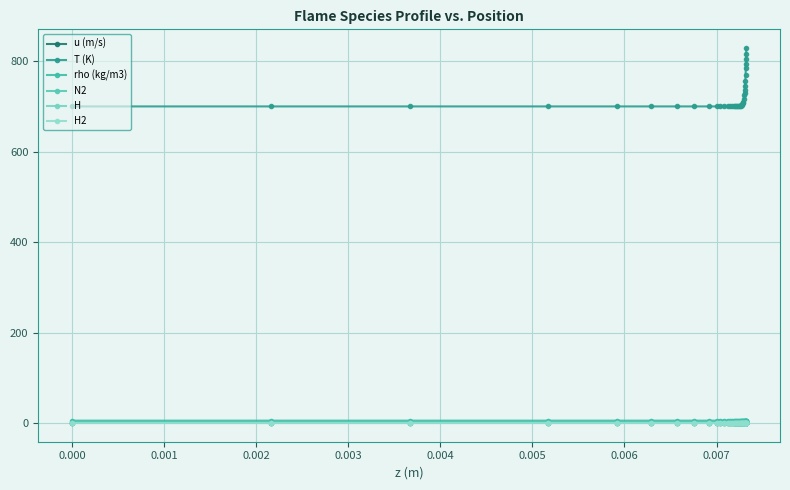

What is the difference between the maximum and minimum values in the u (m/s) series?

0.2